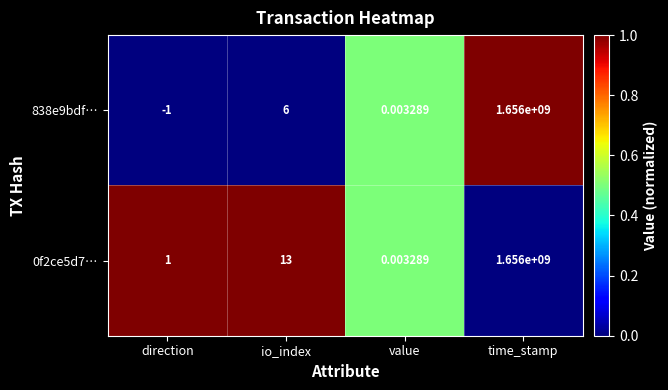

Rank the categories by 838e9bdf… value from lowest to highest.

direction, value, io_index, time_stamp